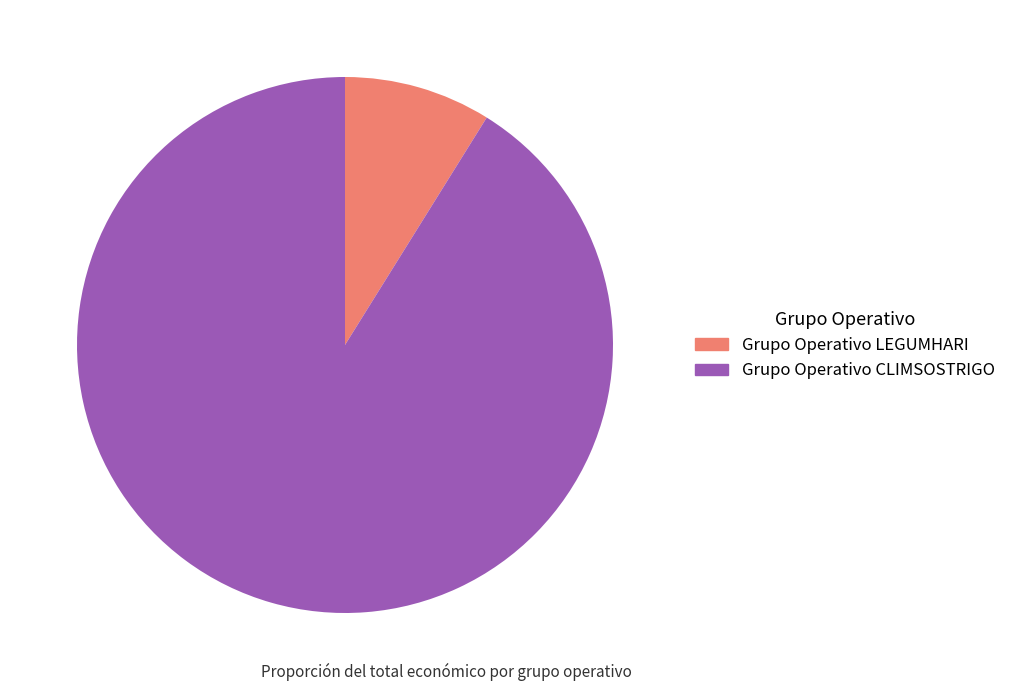

Which category has the biggest portion of the pie?

Grupo Operativo CLIMSOSTRIGO